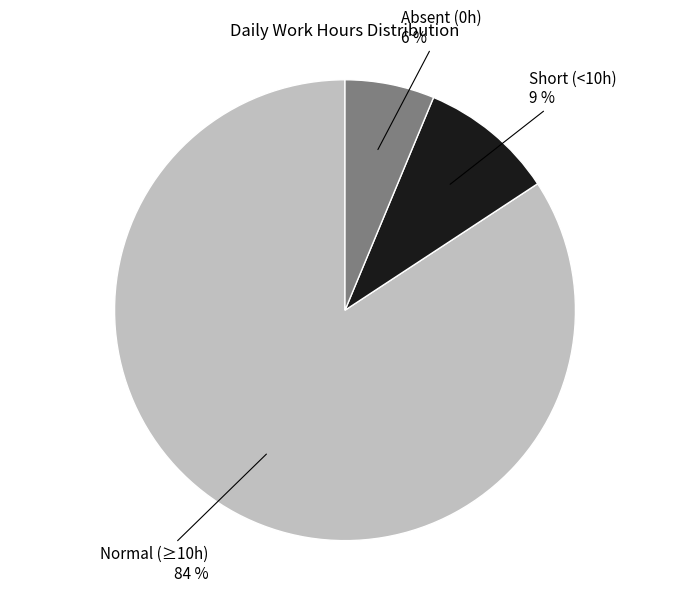

Is there any slice that represents more than half of the pie?

Yes